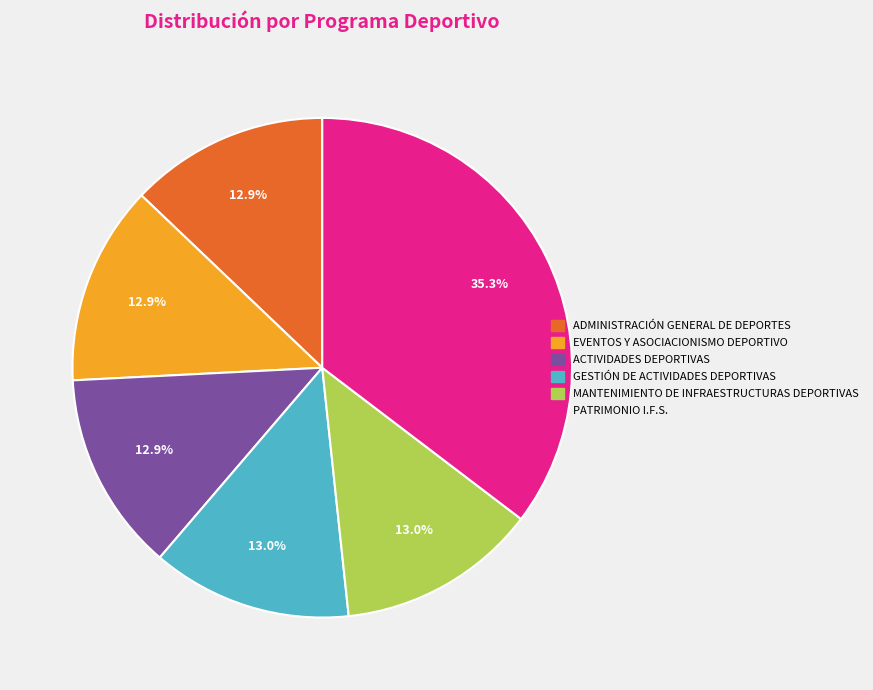

Count the number of slices in the pie.

6